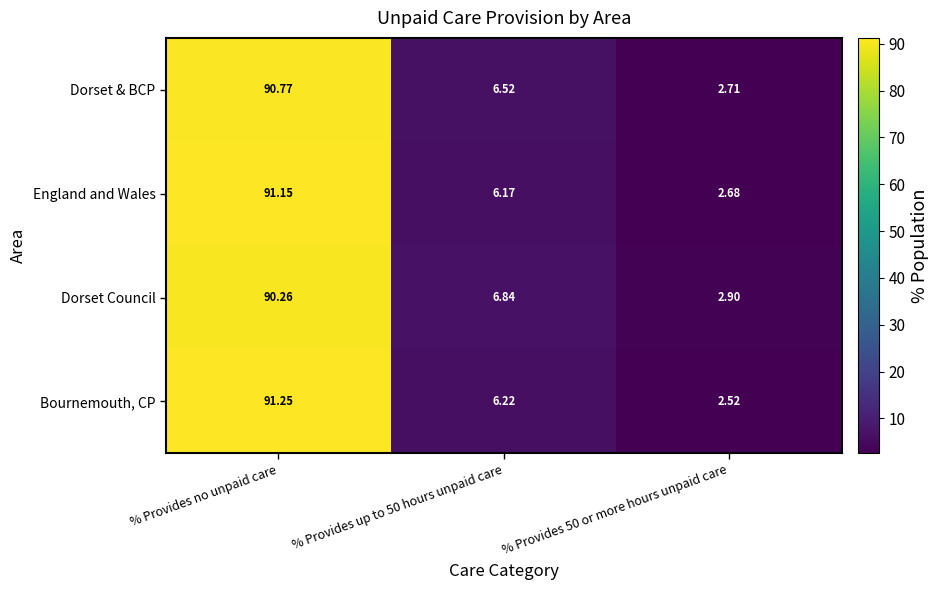

How many categories are shown in the chart?

3